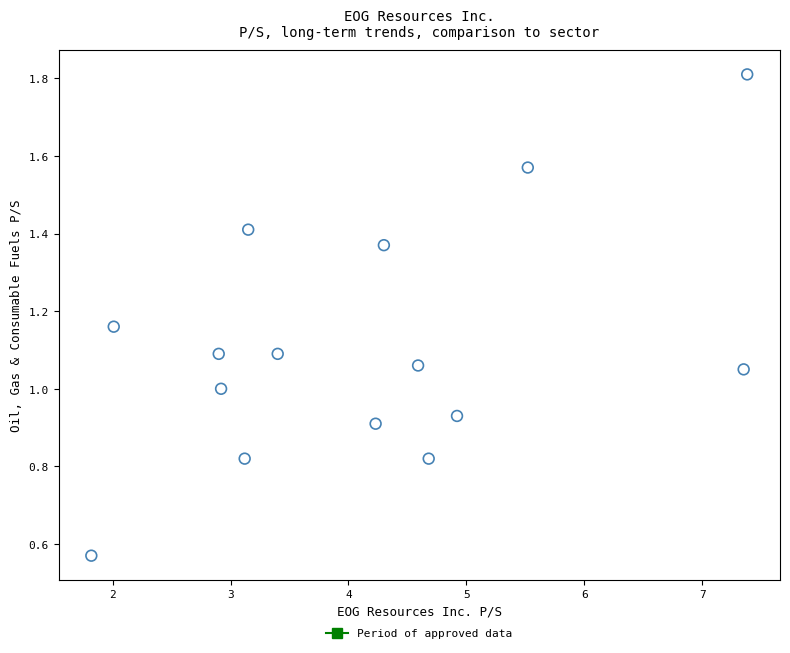

What is the range of X values (max minus min)?

5.6